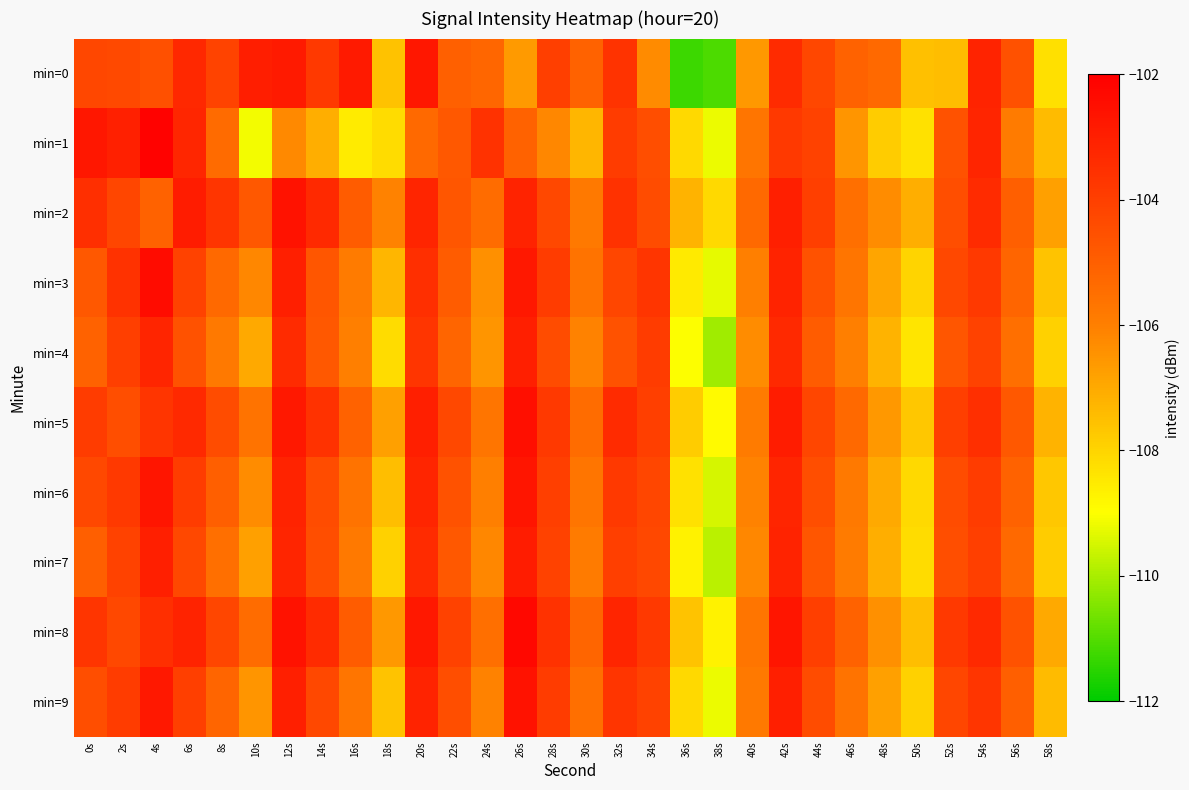

What is the maximum value shown in the chart?

-102.1